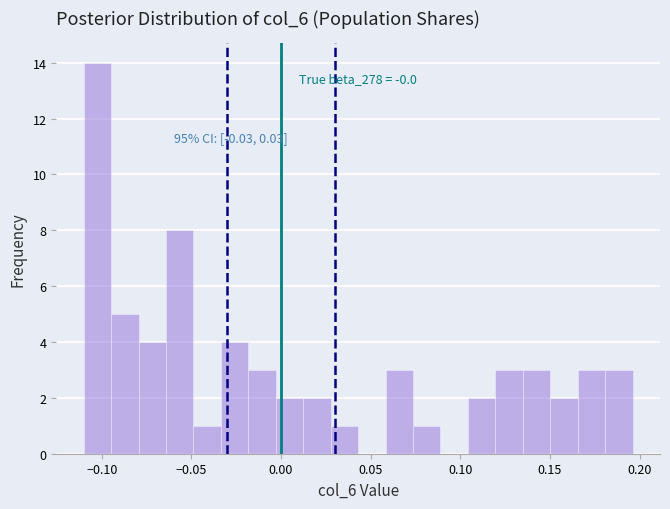

Around what value on the x-axis is the tallest bar? Give the approximate position of its centre, as read against the axis.

-0.100